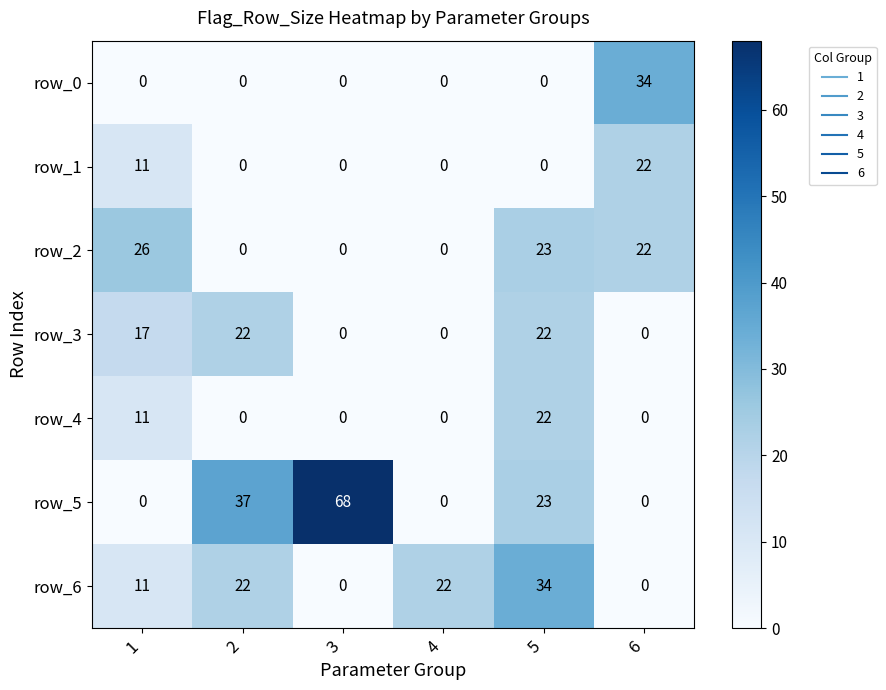

Which category has the highest value in the row_4 series?

5